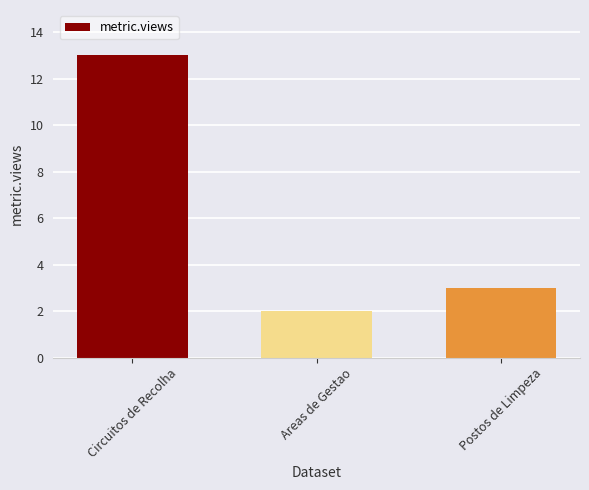

What is the difference between the second highest and minimum values?

1